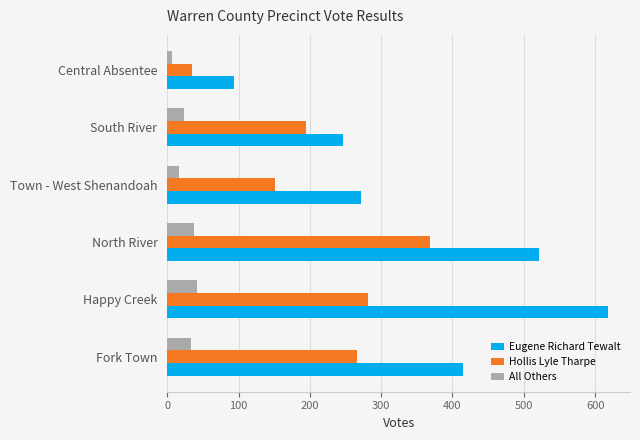

Between Happy Creek and Town - West Shenandoah, which series saw the biggest shift?

Eugene Richard Tewalt